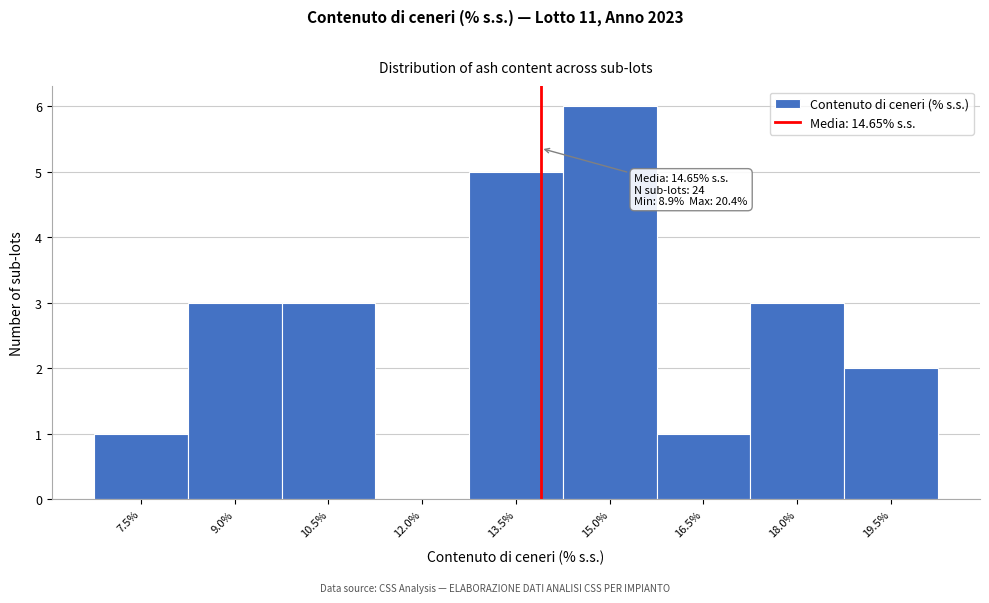

Reading right to left, list all the values displayed in this chart.

19.5%=2	18.0%=3	16.5%=1	15.0%=6	13.5%=5	12.0%=0	10.5%=3	9.0%=3	7.5%=1